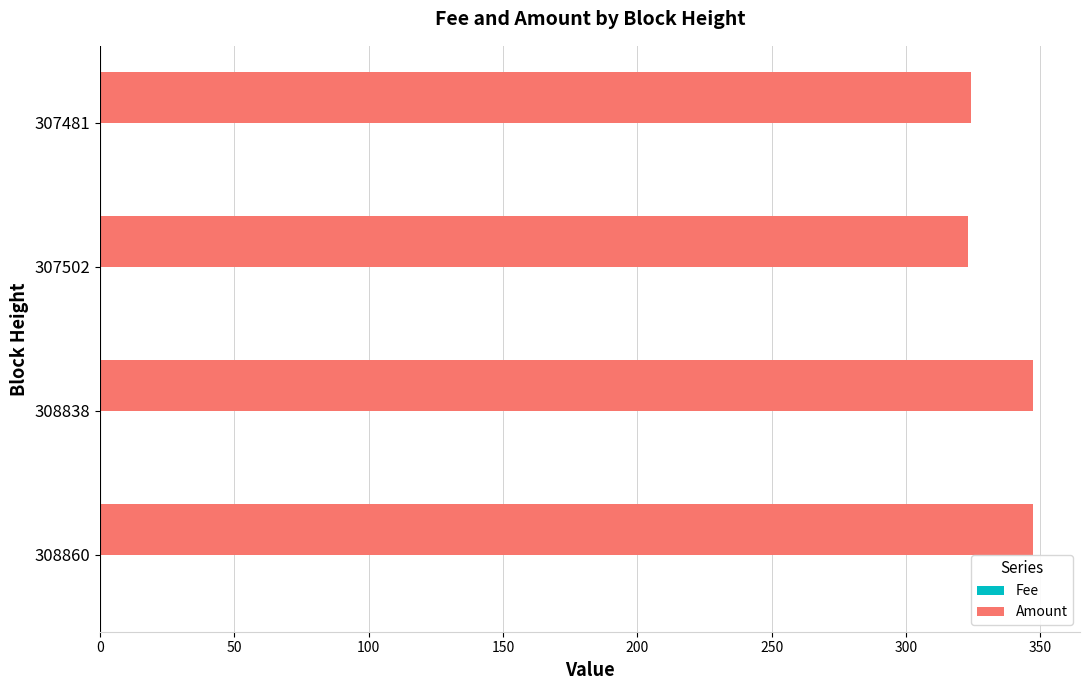

What is the maximum value shown in the chart?

347.4